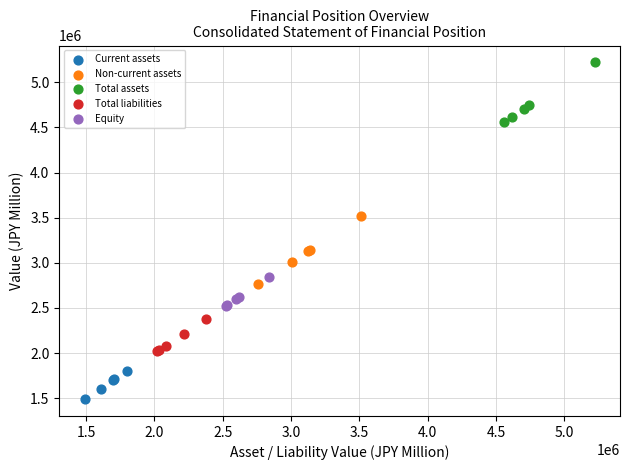

Which series reaches the minimum Y coordinate?

Current assets